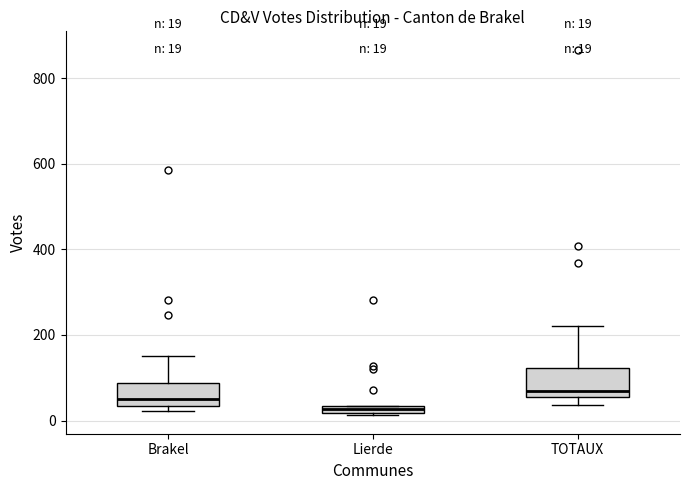

Which box's median line is the lowest?

Lierde